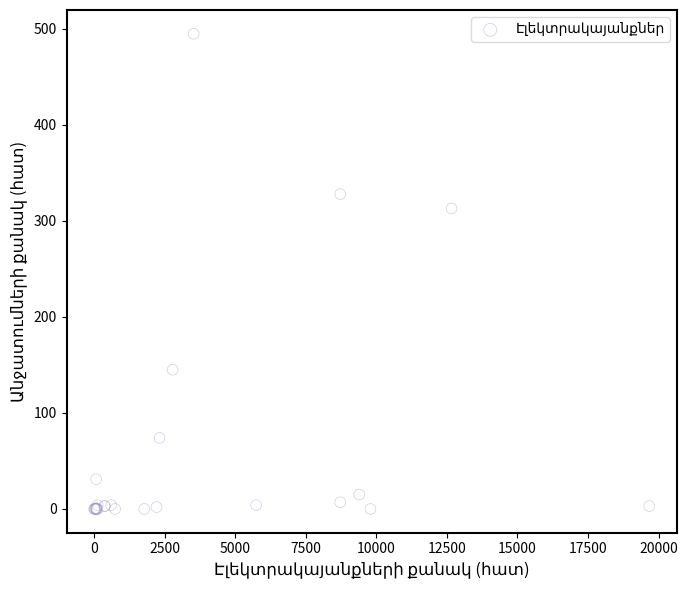

What Y value in the scatter plot is closest to 247?

313